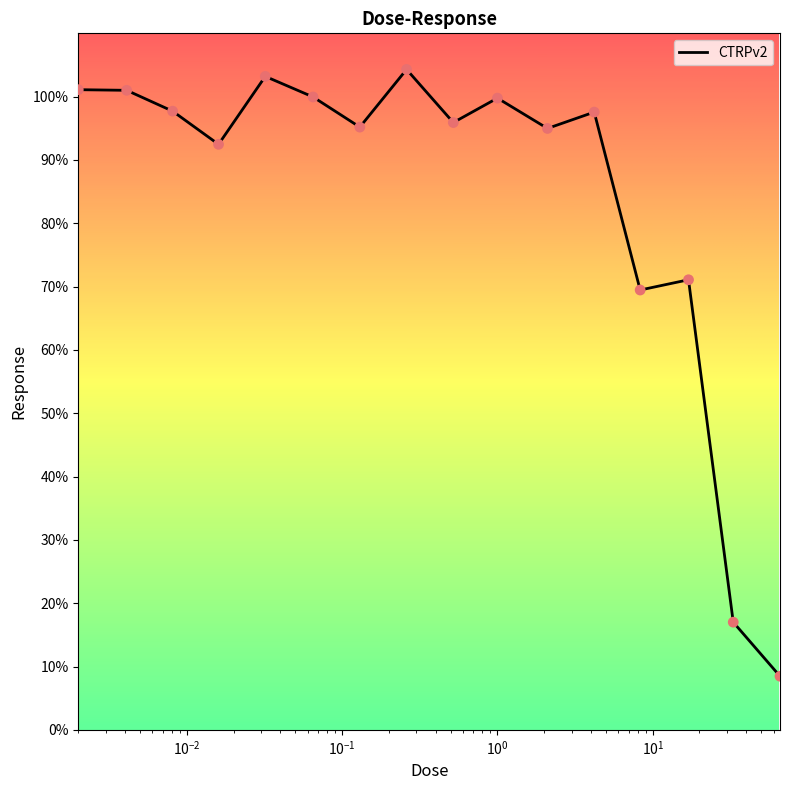

What is the minimum value shown in the chart?

8.5